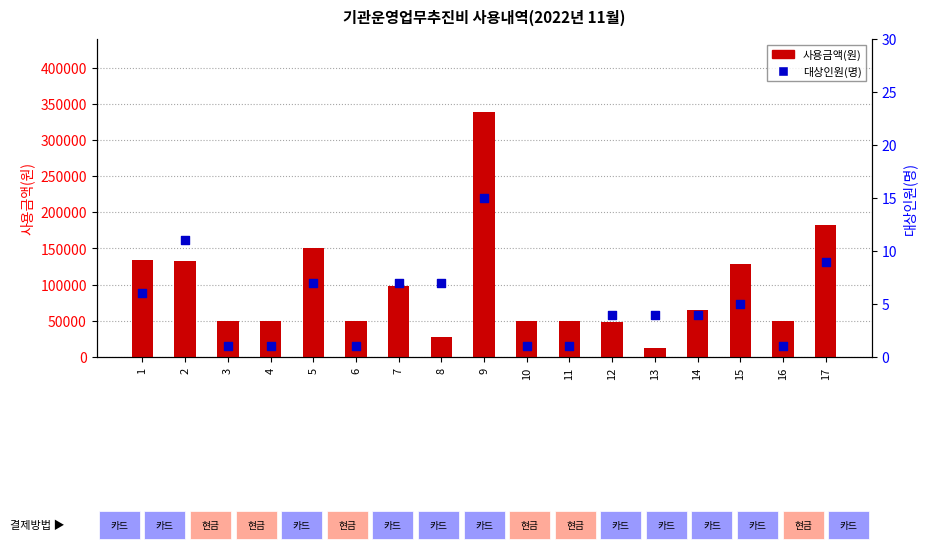

What is the total value across all series at 13?

13004